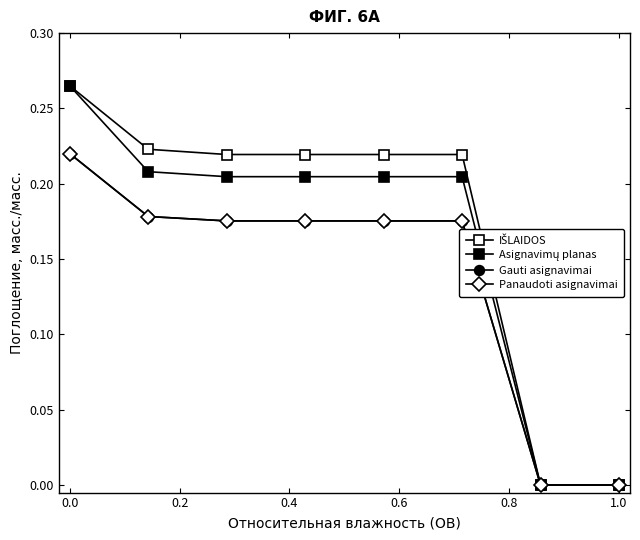

Reading left to right, extract all data points from this chart.

IŠLAIDOS: 0.3	0.2	0.2	0.2	0.2	0.2	0.0	0.0
Asignavimų planas: 0.3	0.2	0.2	0.2	0.2	0.2	0.0	0.0
Gauti asignavimai: 0.2	0.2	0.2	0.2	0.2	0.2	0.0	0.0
Panaudoti asignavimai: 0.2	0.2	0.2	0.2	0.2	0.2	0.0	0.0